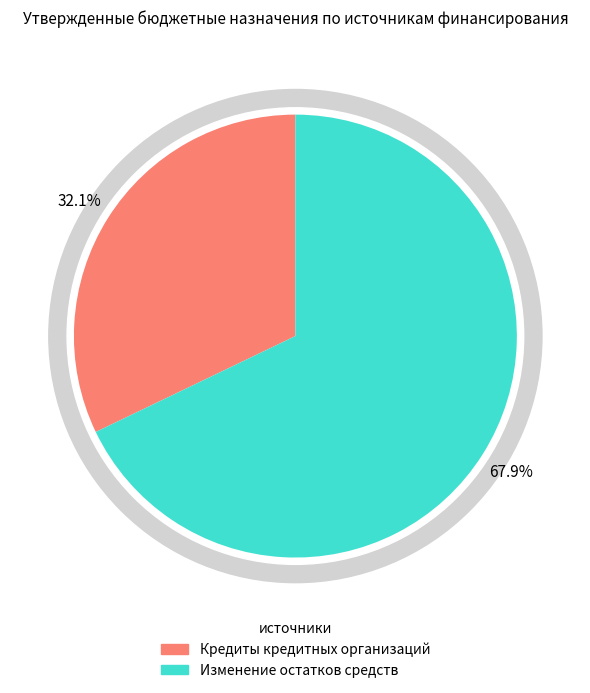

Which category has the smallest portion of the pie?

Кредиты кредитных организаций